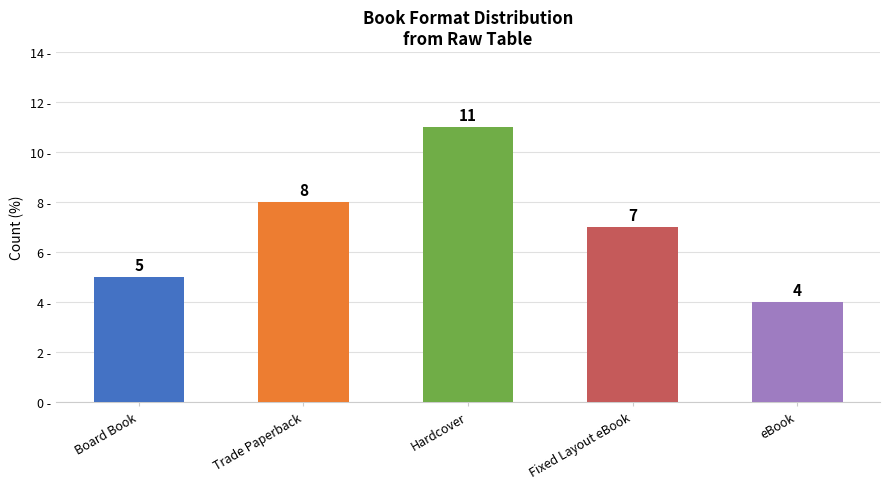

Where is the data nearest to the value 7?

Fixed Layout eBook